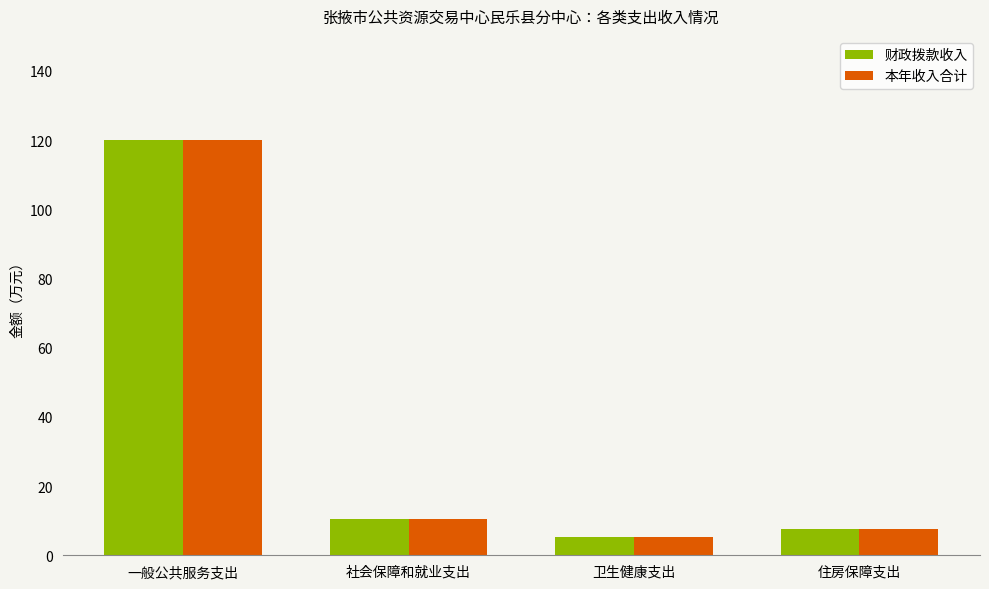

Is it true that 本年收入合计 equals 5.3 at 卫生健康支出?

True